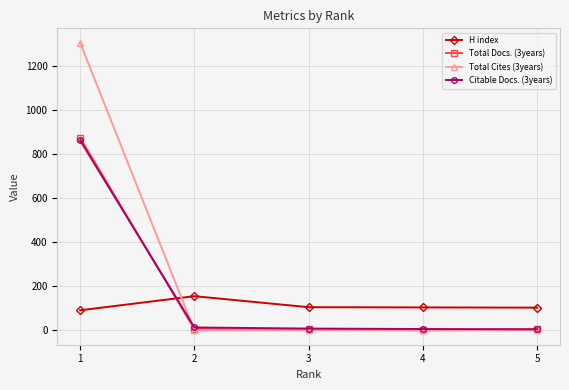

Which series has the largest total across all categories?

Total Cites (3years)